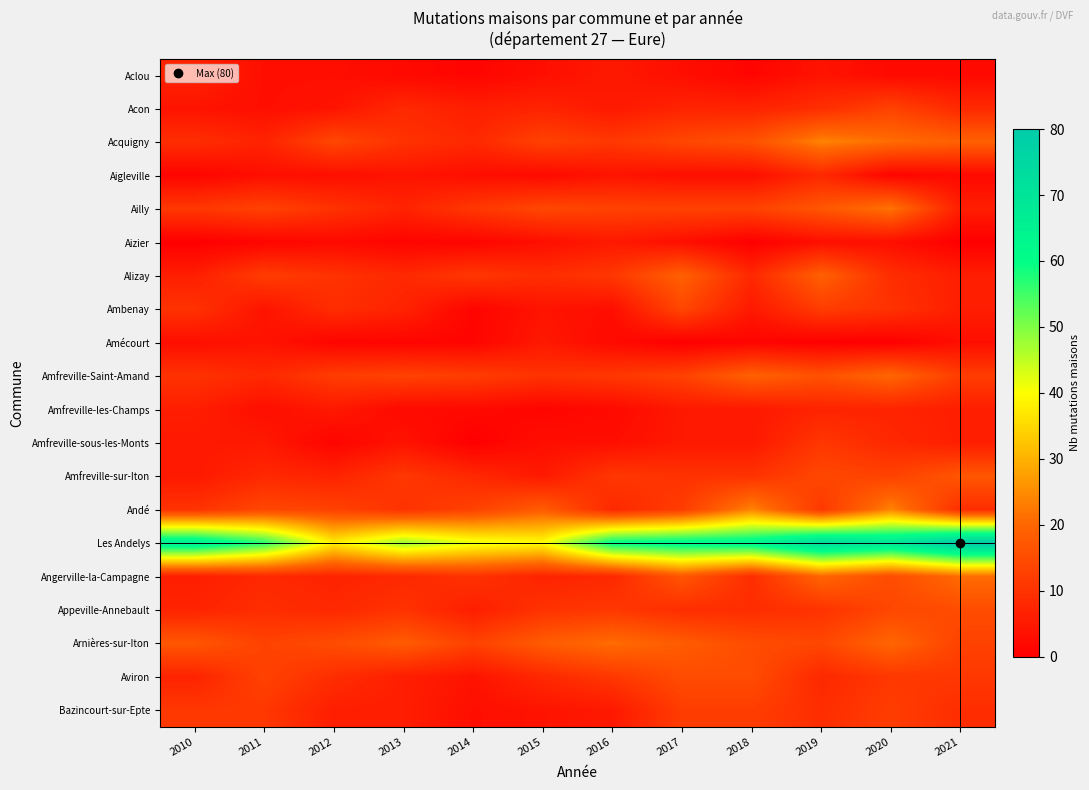

How many distinct data groups are displayed?

20